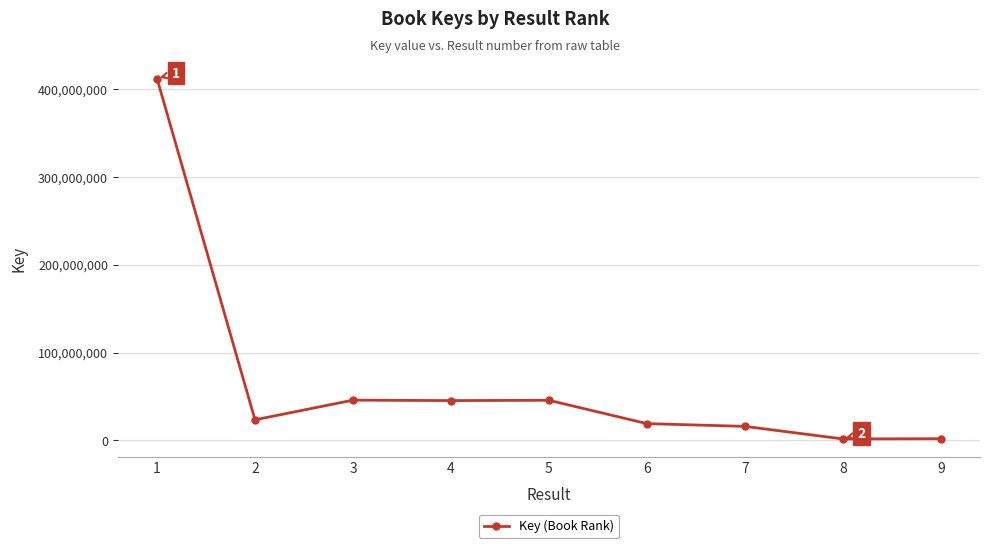

Approximately how many times larger is the value at 4 compared to 3?

1.0